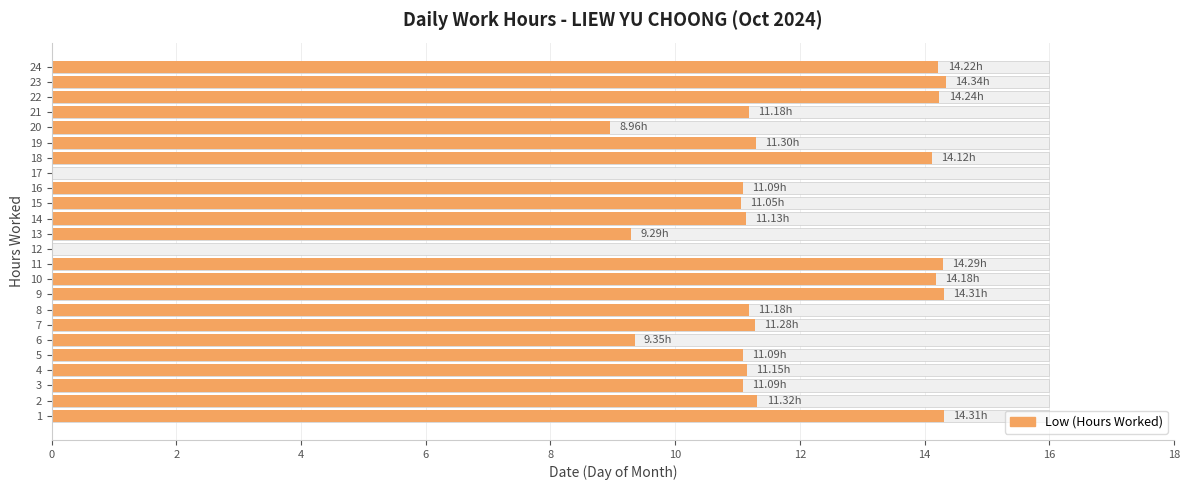

Which has a higher value, 17 or 11?

11